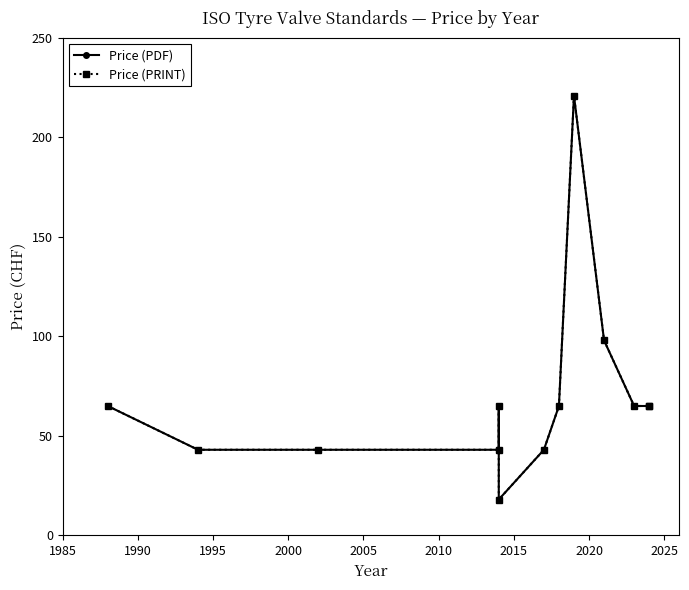

How many data points in Price (PDF) are above 65?

2